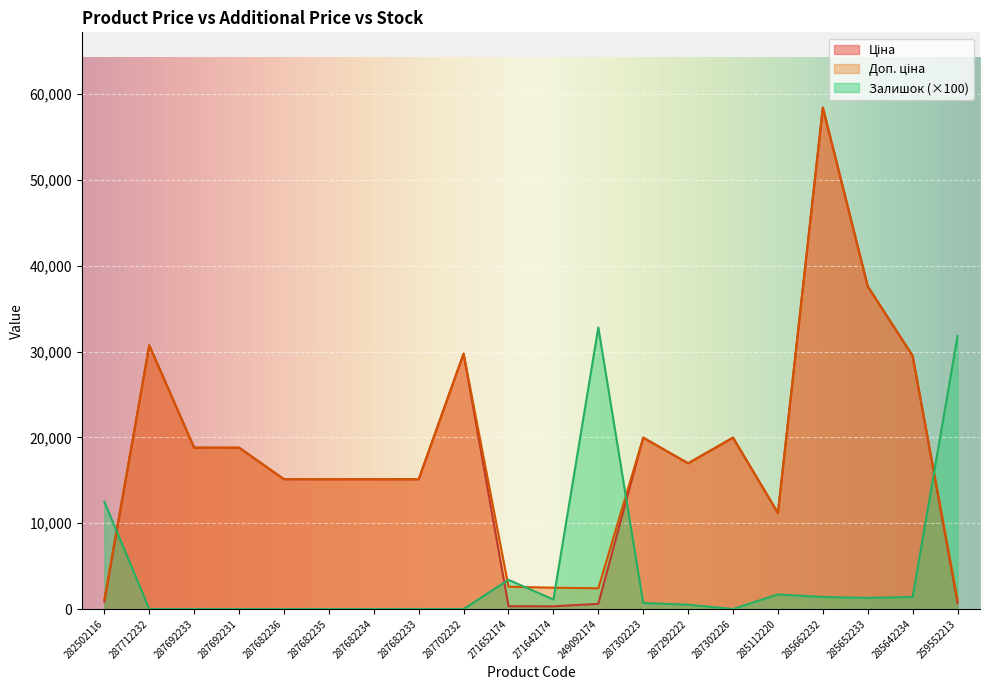

What position from the left is 249092174?

12